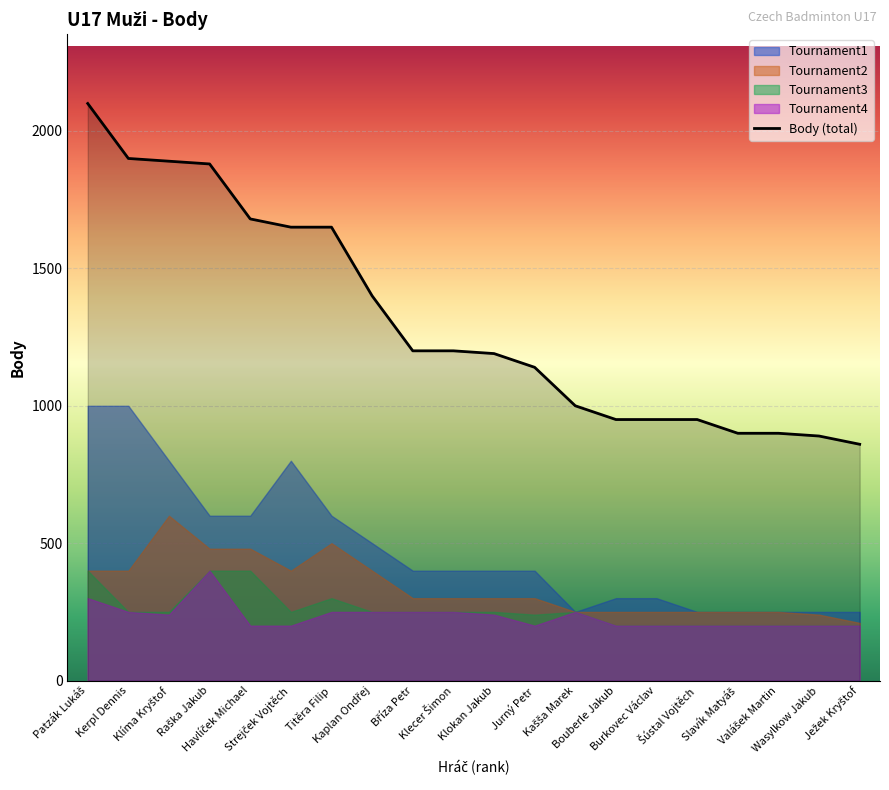

At how many categories does at least one series exceed 1350?

8